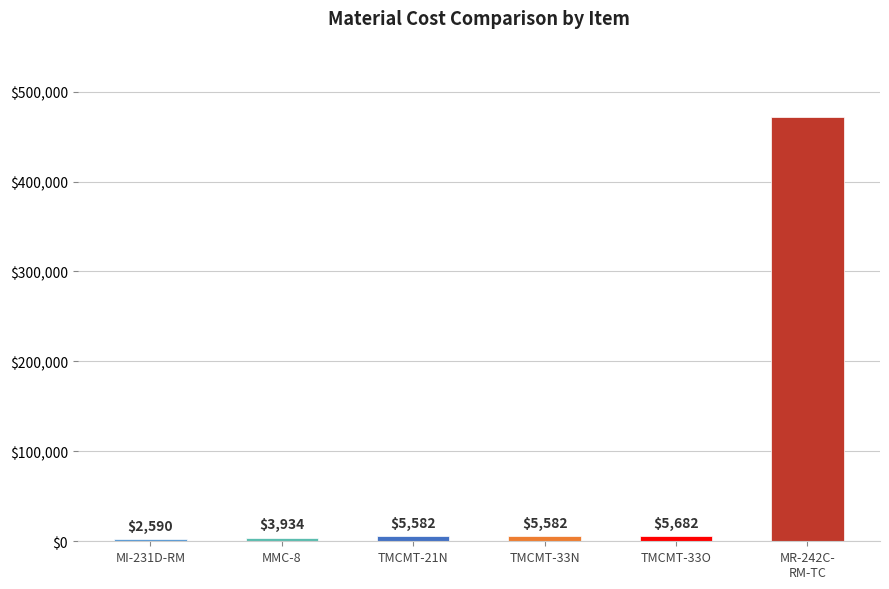

What is the approximate value at TMCMT-21N?

5581.9